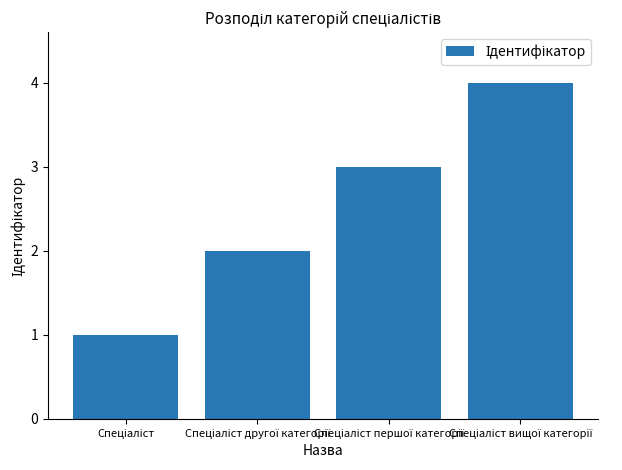

How many values are below 3?

2